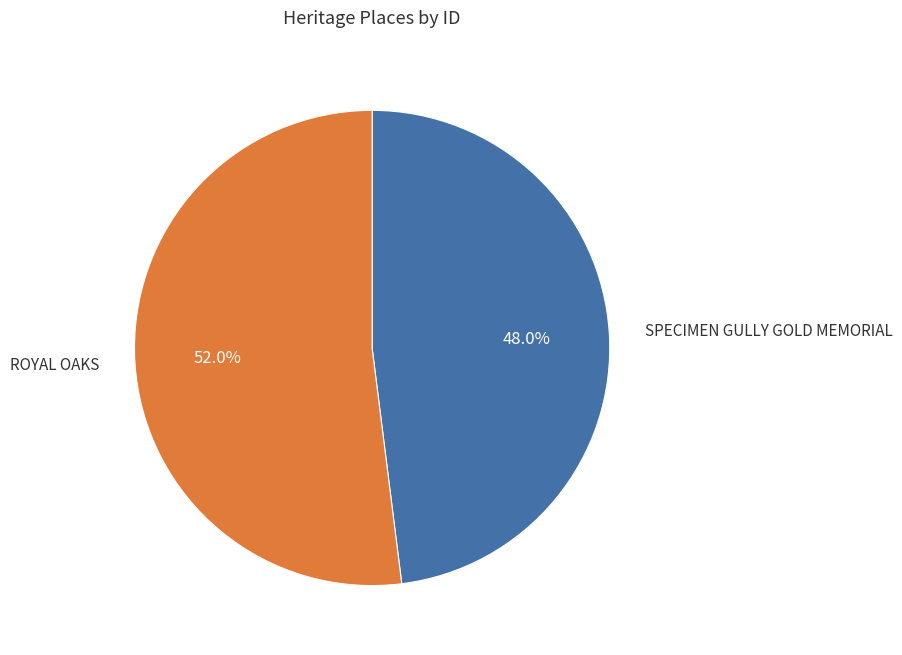

Rank the categories by value from highest to lowest.

ROYAL OAKS, SPECIMEN GULLY GOLD MEMORIAL